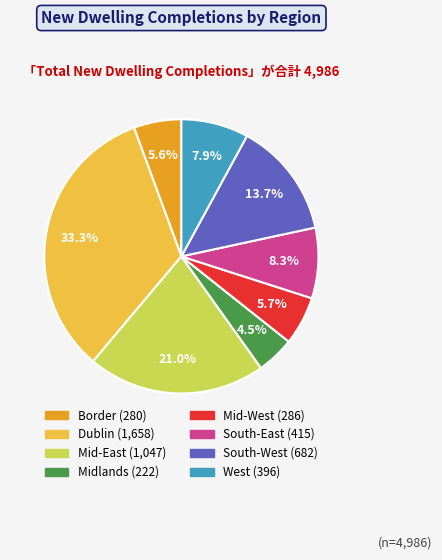

Does any single category account for the majority?

No